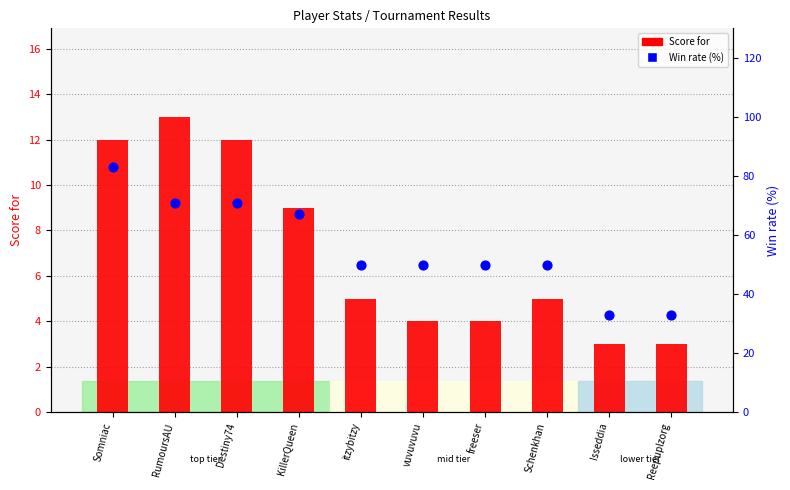

Which series reaches the minimum Y coordinate?

Score for